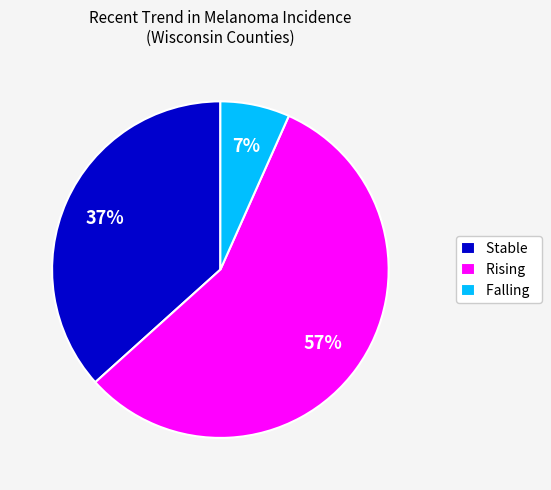

Which slice is the smallest?

Falling